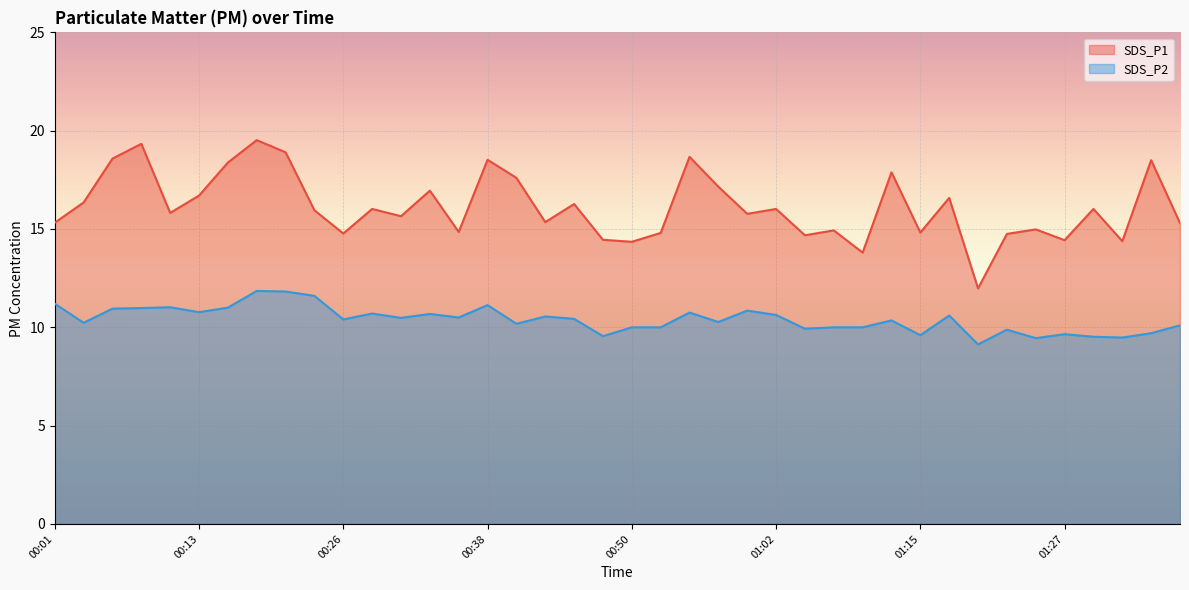

Which series changed the most between 00:21 and 01:27?

SDS_P1